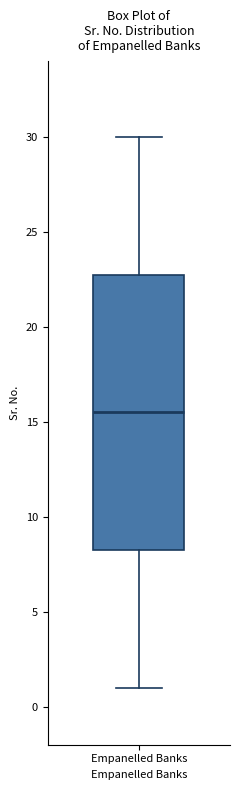

Read this box plot against the y-axis: the position of the median line, the range covered by the box, and the ends of both whiskers. The values are not printed on the chart, so give them approximately, as read against the axis.

median 15.5, box 8.5 to 23.0, whiskers 1.0 to 30.0